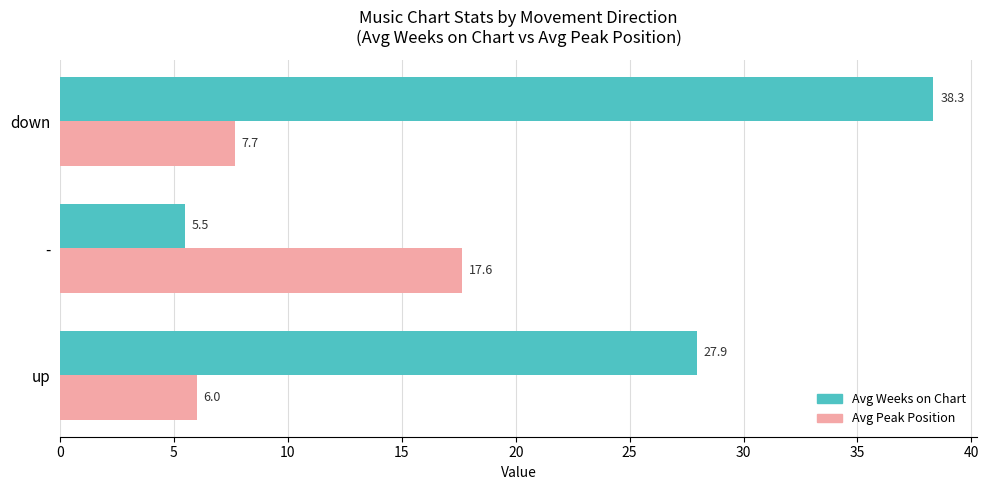

The Avg Peak Position series shows 9.9 at up. True or false?

False